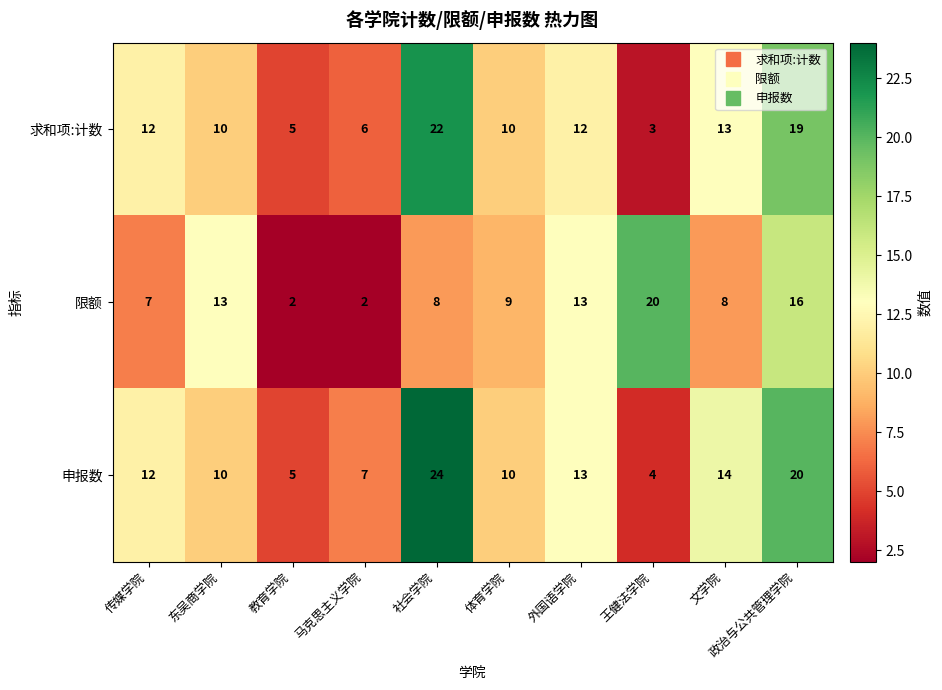

What is the difference between the 申报数 values at 马克思主义学院 and 社会学院?

17